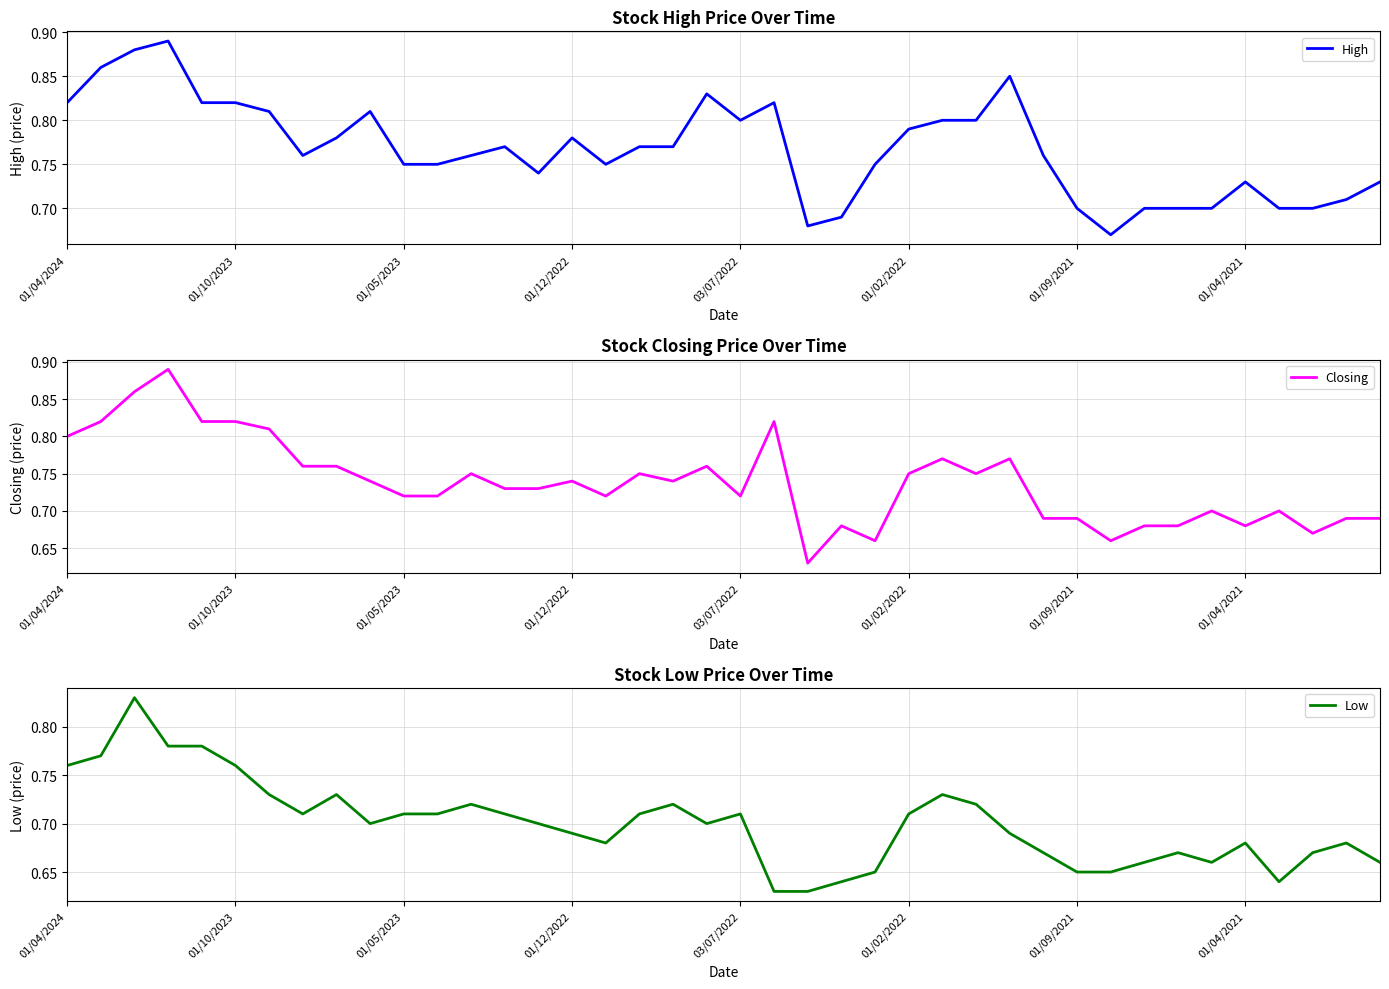

Which series has the largest range (max minus min)?

Closing